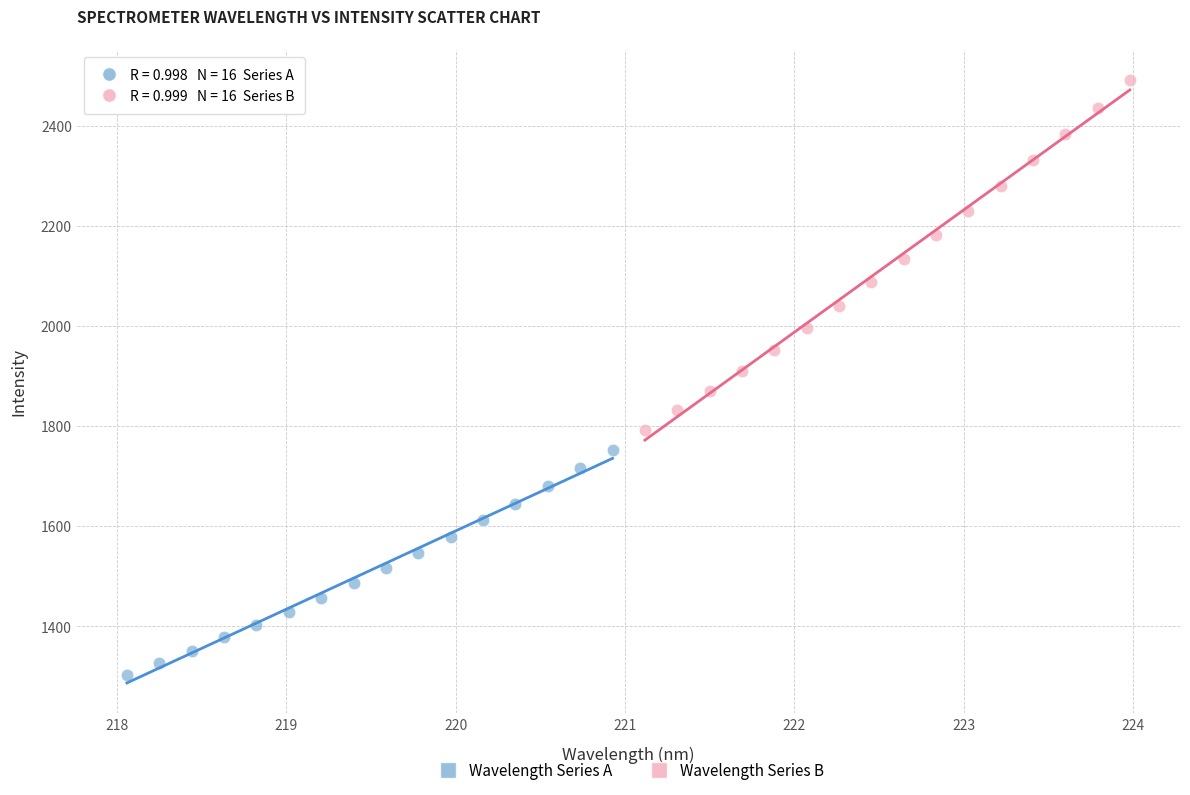

Which series has the largest Y range (max minus min)?

Wavelength Series B